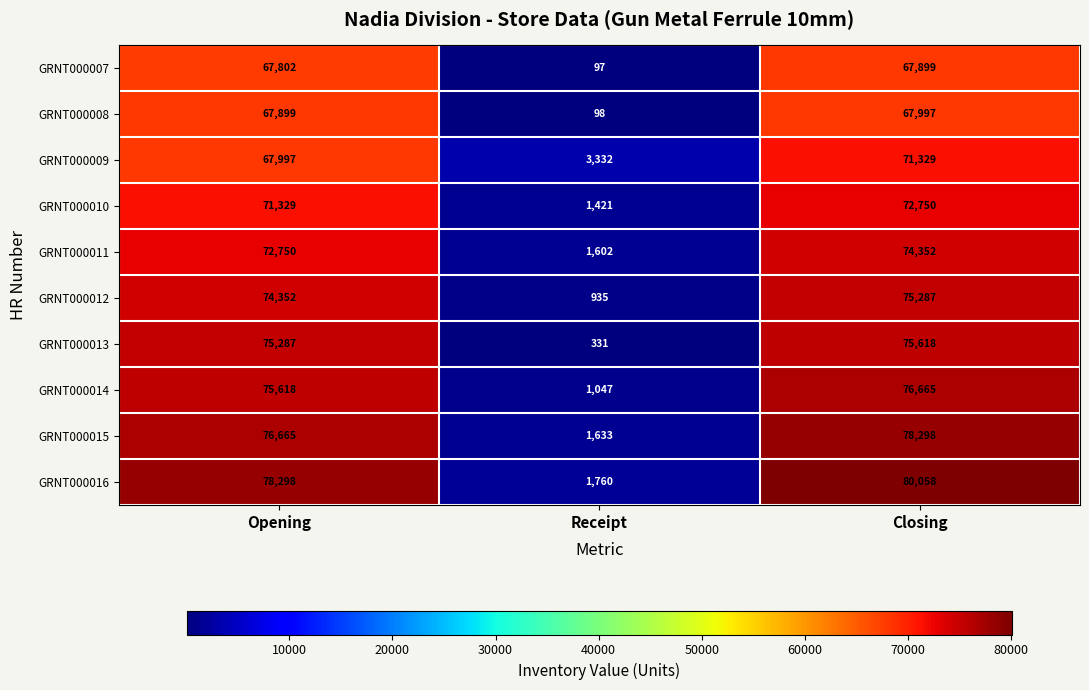

What is the spread (max minus min) of values at Receipt?

3235